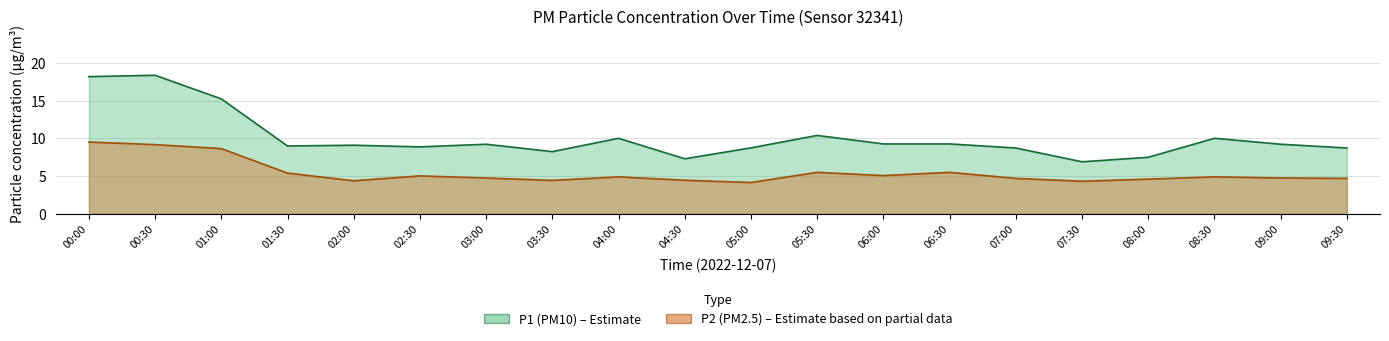

What is the spread (max minus min) of values at 09:00?

4.5